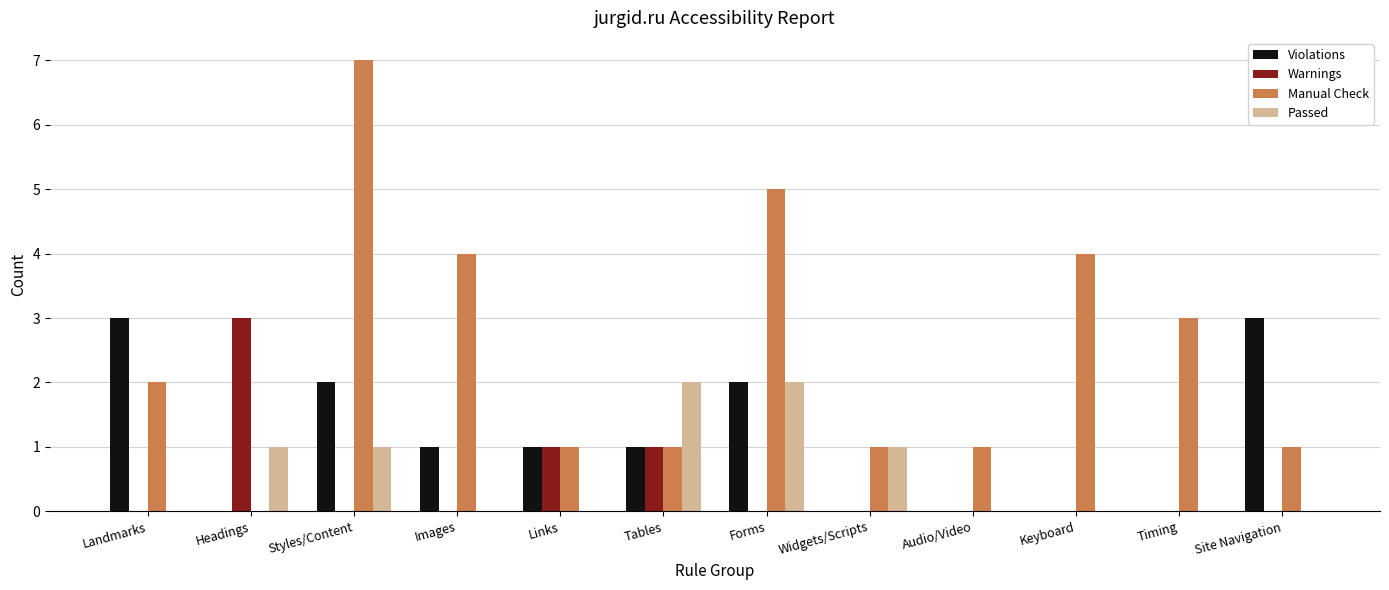

Is it true that Violations equals 1 at Images?

True